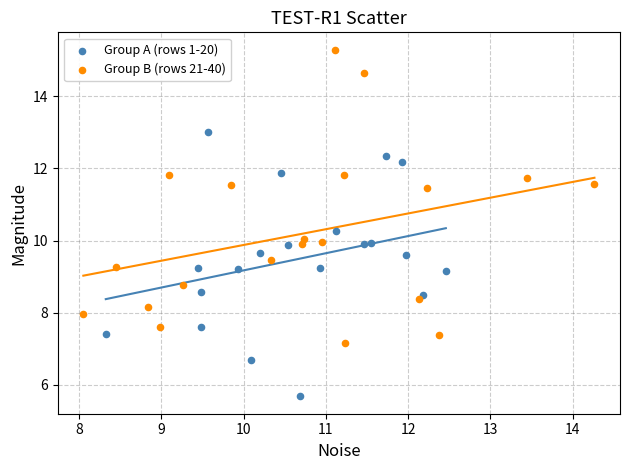

Which series reaches the maximum Y coordinate?

Group B (rows 21-40)